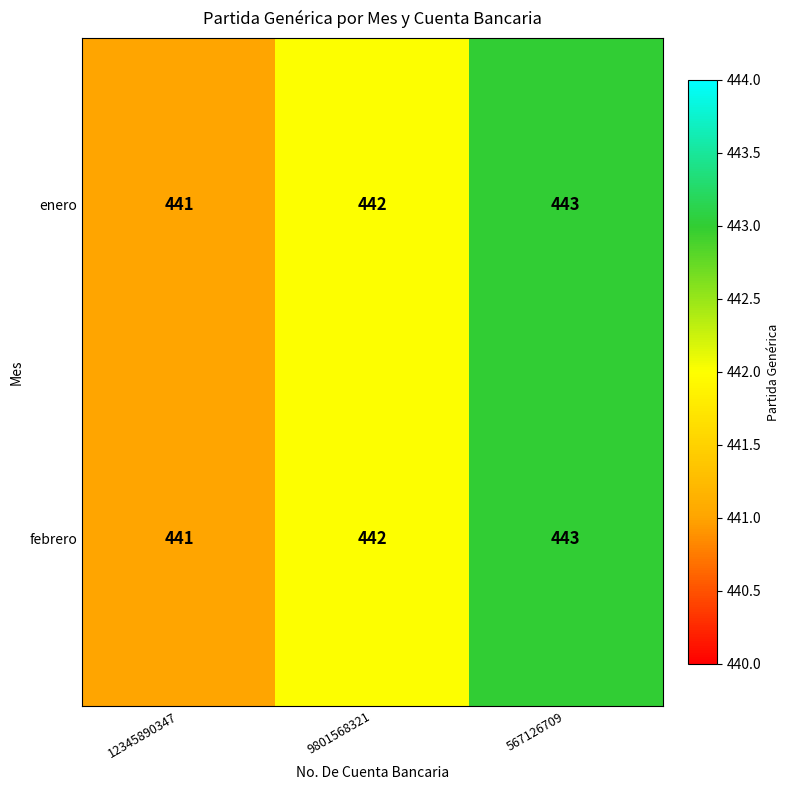

What is the maximum value for enero?

443